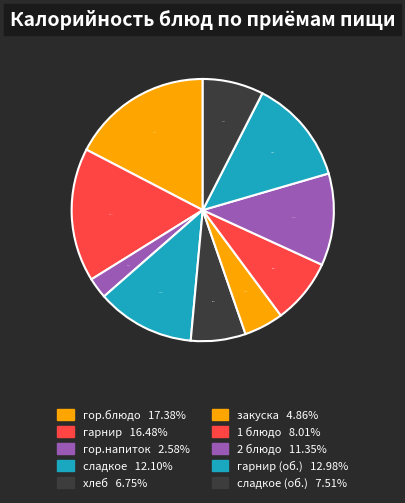

To the nearest percent, what is the average slice percentage?

10%